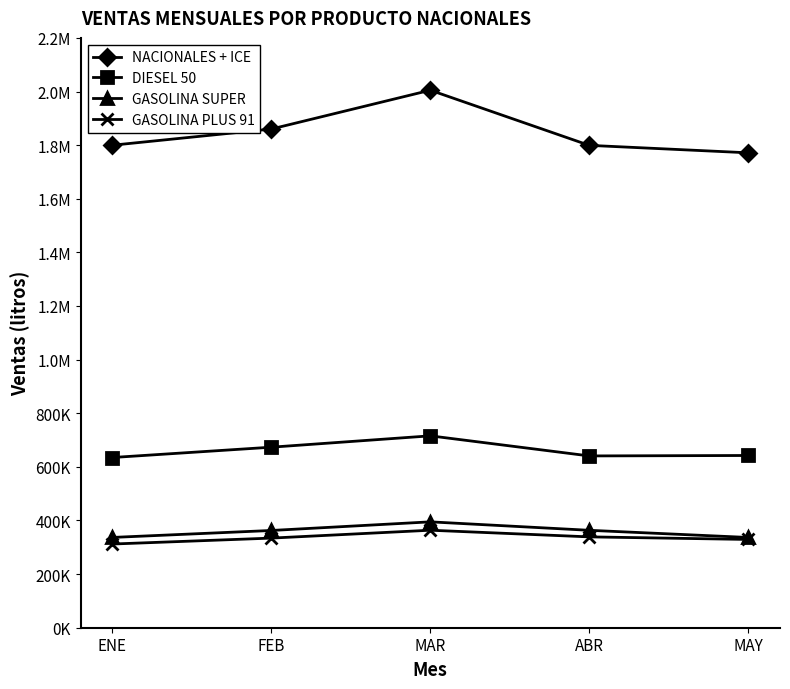

What is the label of the 4th point from the left?

ABR